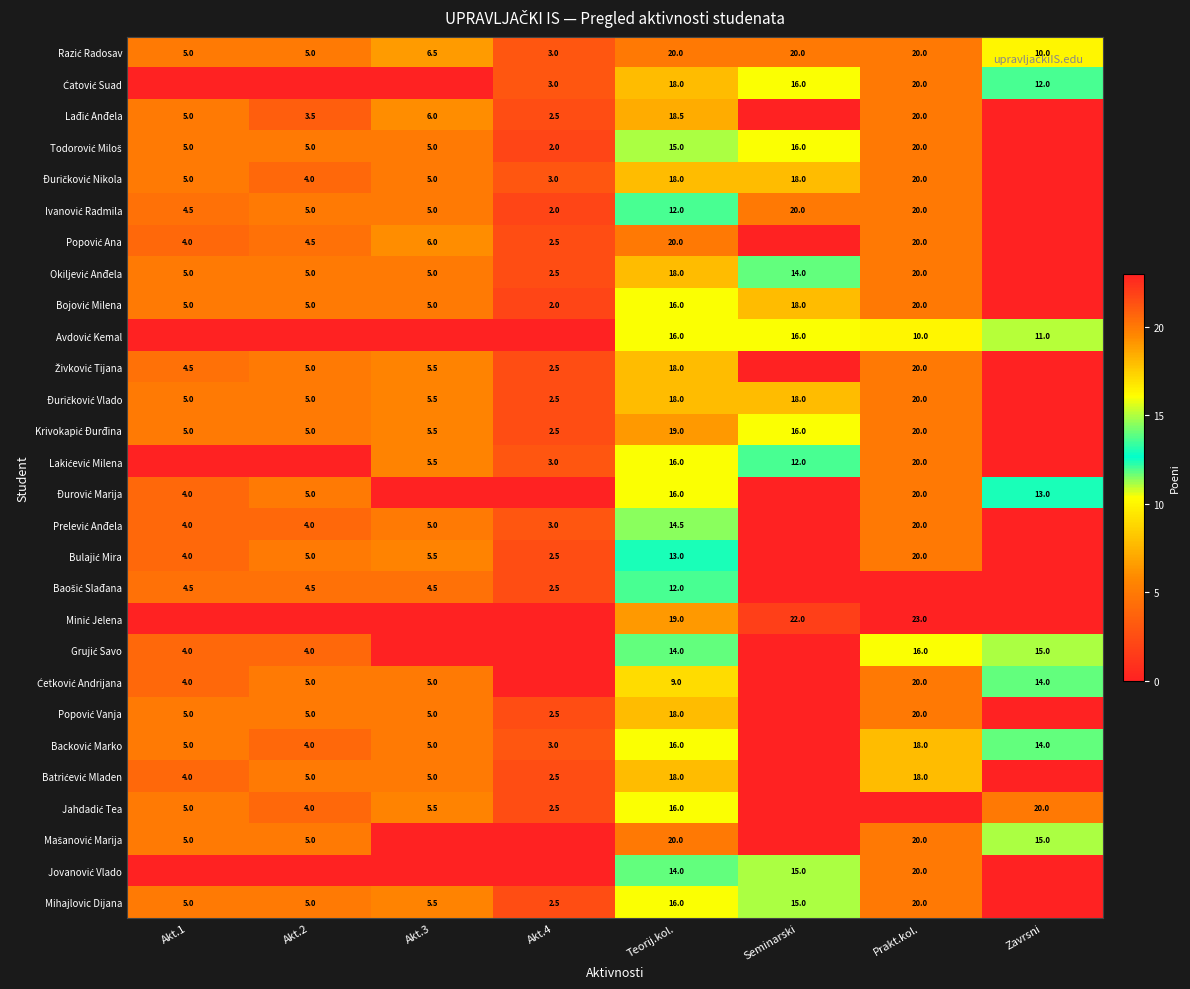

Between Akt.3 and Akt.2, which is larger?

Akt.3